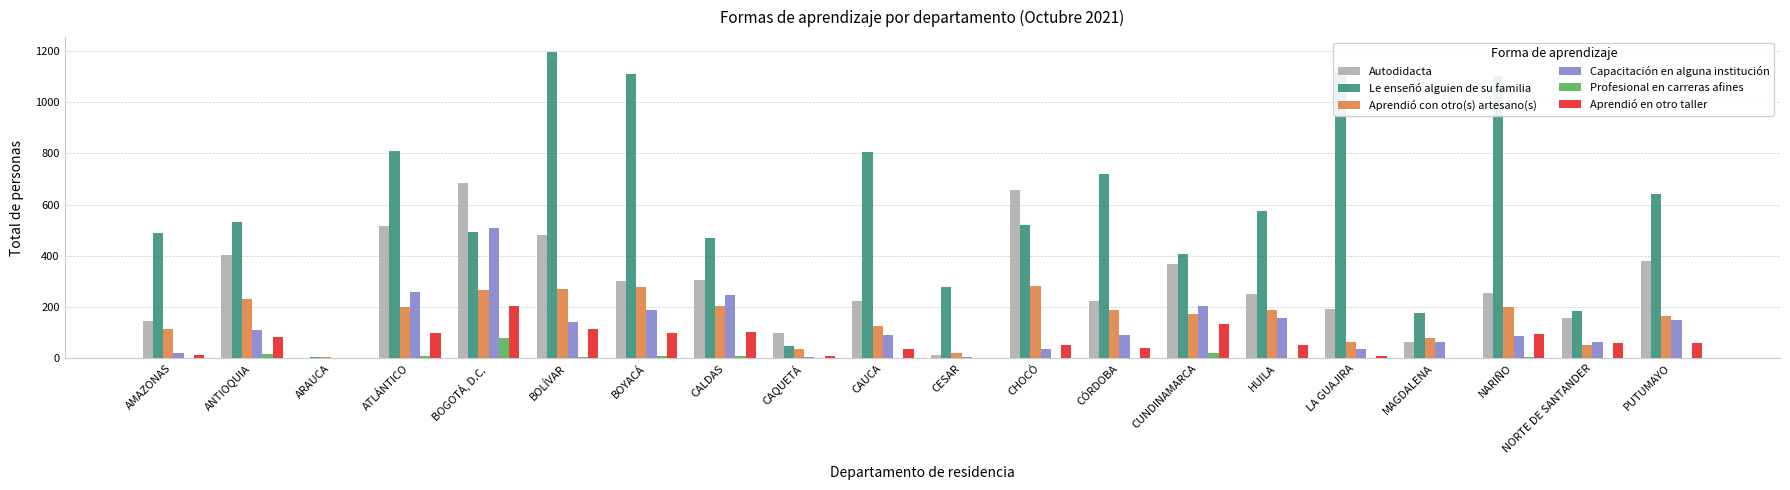

Which label corresponds to the largest value in the chart?

BOLÍVAR